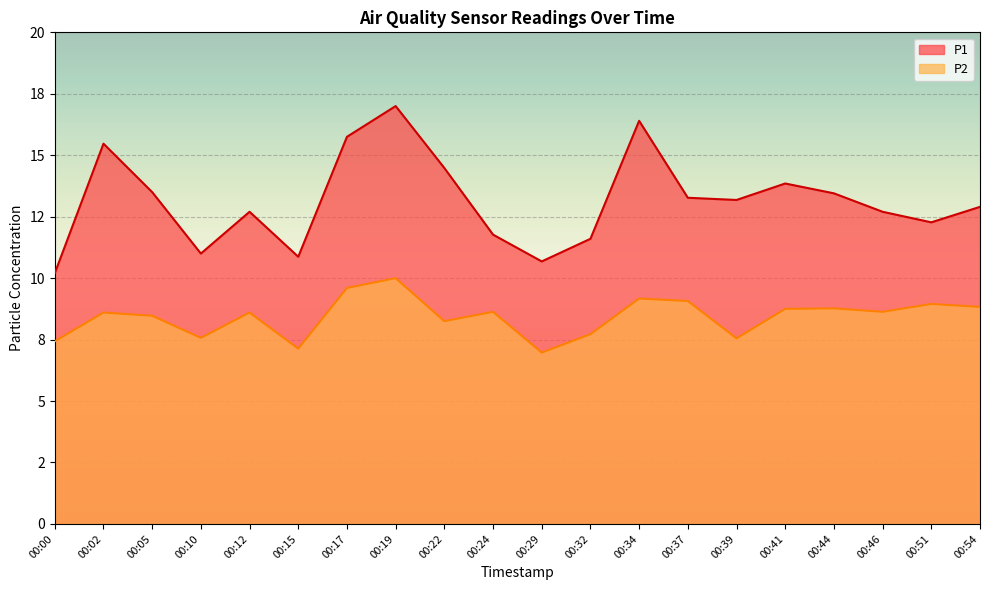

What is the value of the P2 point at the 1st from the left?

7.4